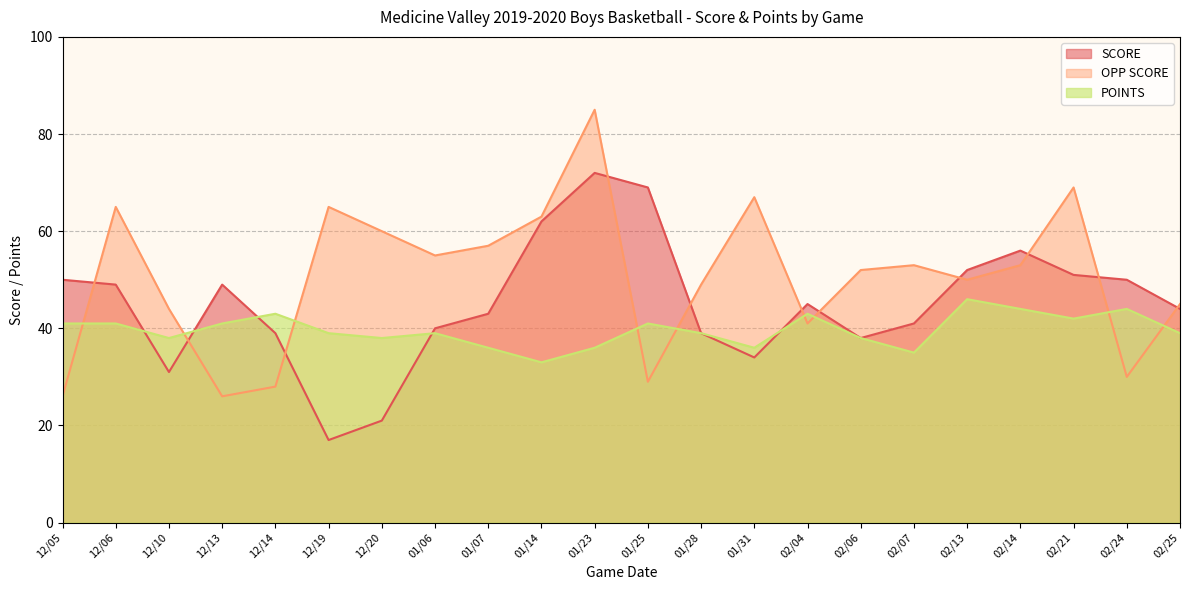

The OPP SCORE series shows 92 at 02/14. True or false?

False